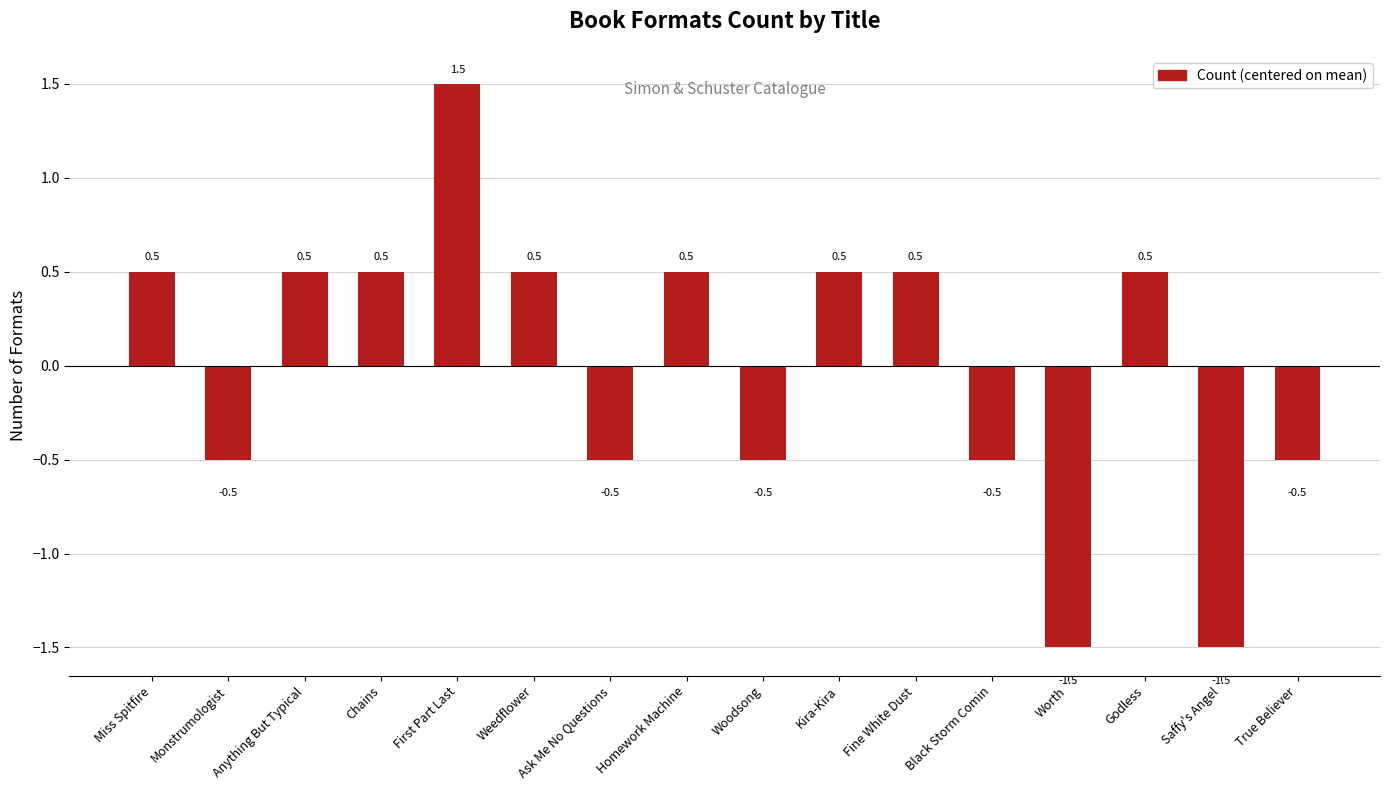

How many negative values are there?

7